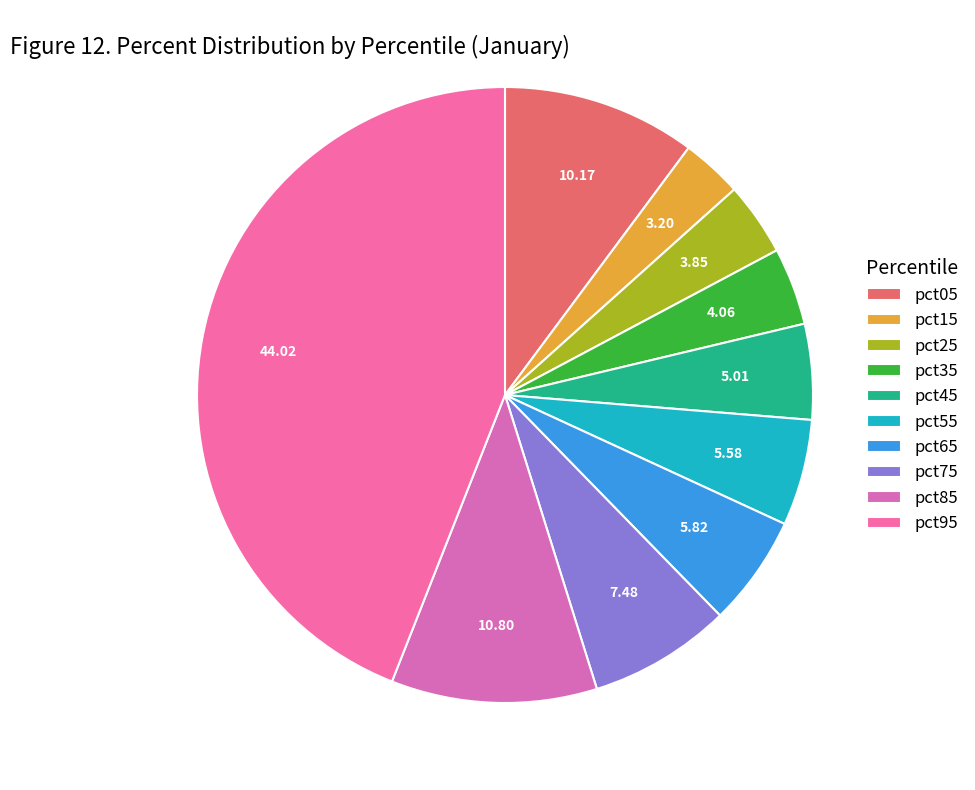

Which category has the smallest portion of the pie?

pct15